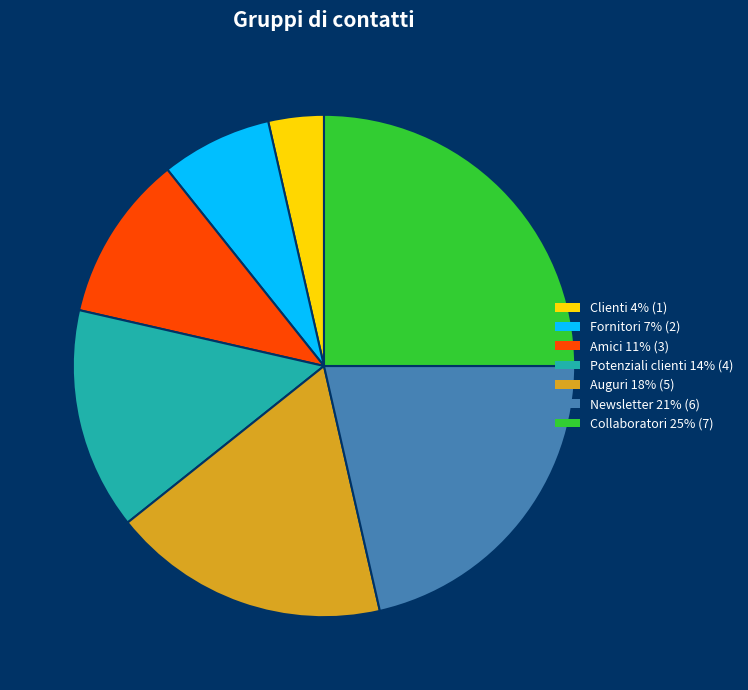

Rank the categories by value from highest to lowest.

Collaboratori, Newsletter, Auguri, Potenziali clienti, Amici, Fornitori, Clienti